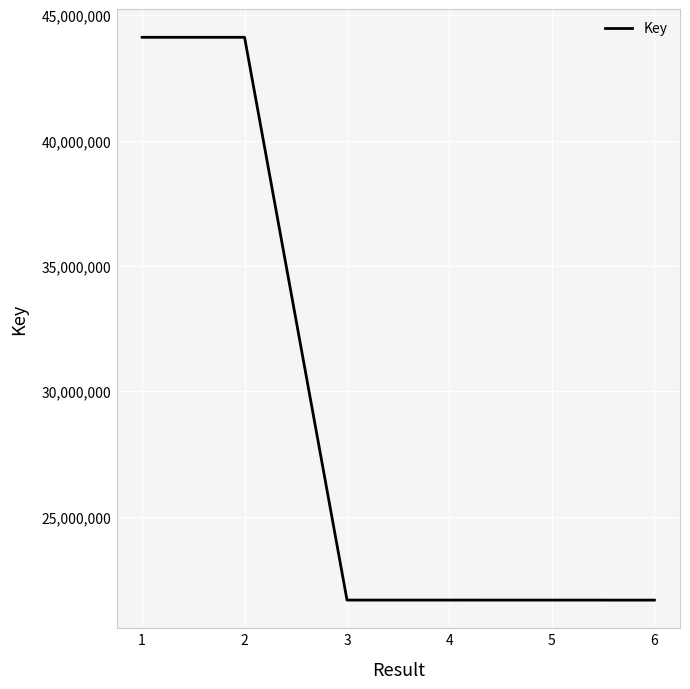

Is it true that the value at 5 is 35364757?

False